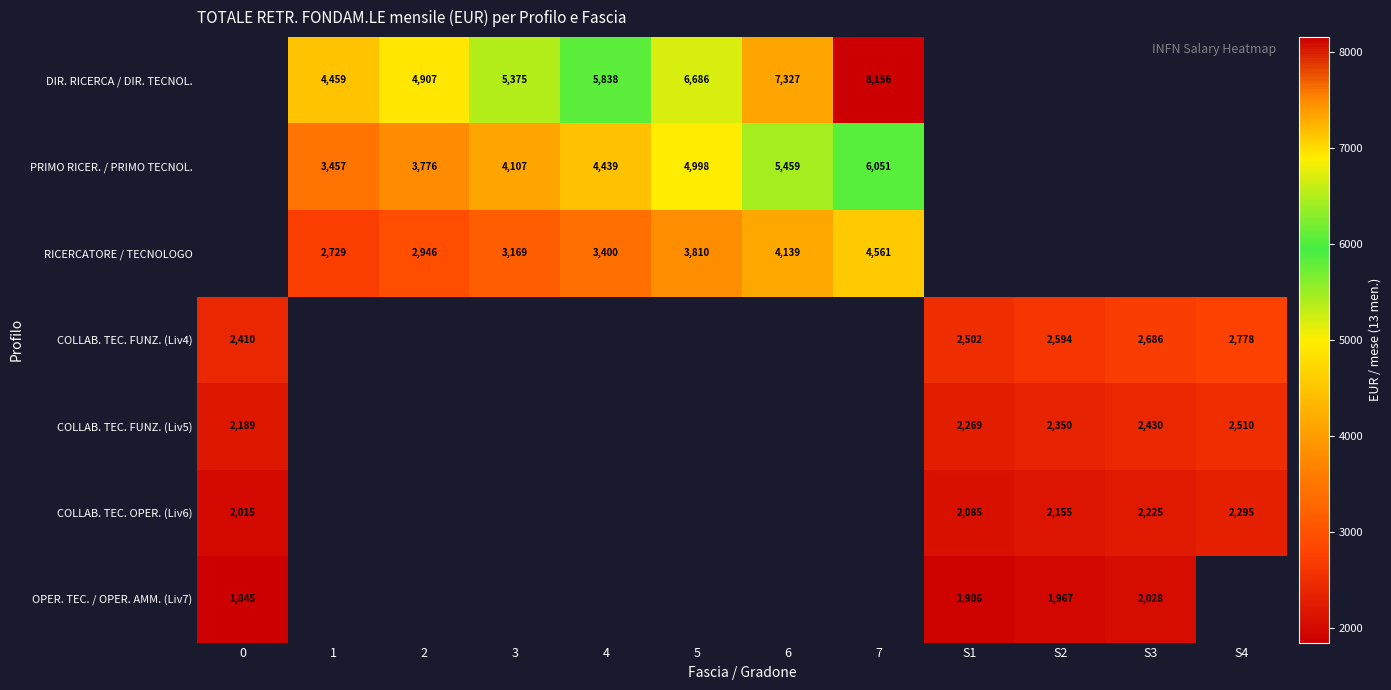

What is the smallest value displayed?

1845.3